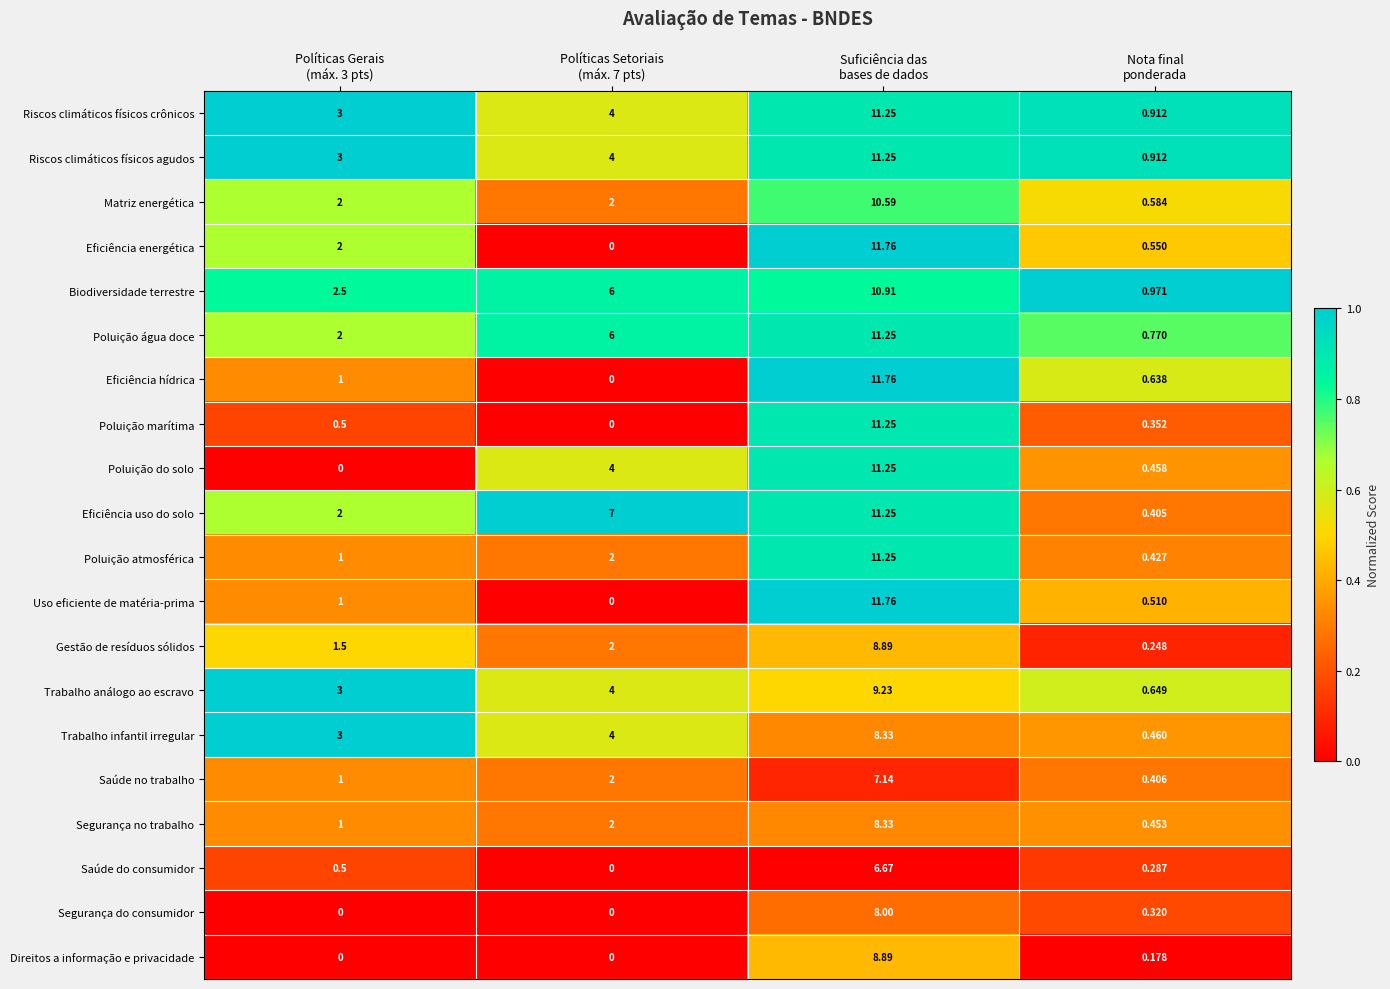

Which series has the largest total across all categories?

Eficiência uso do solo